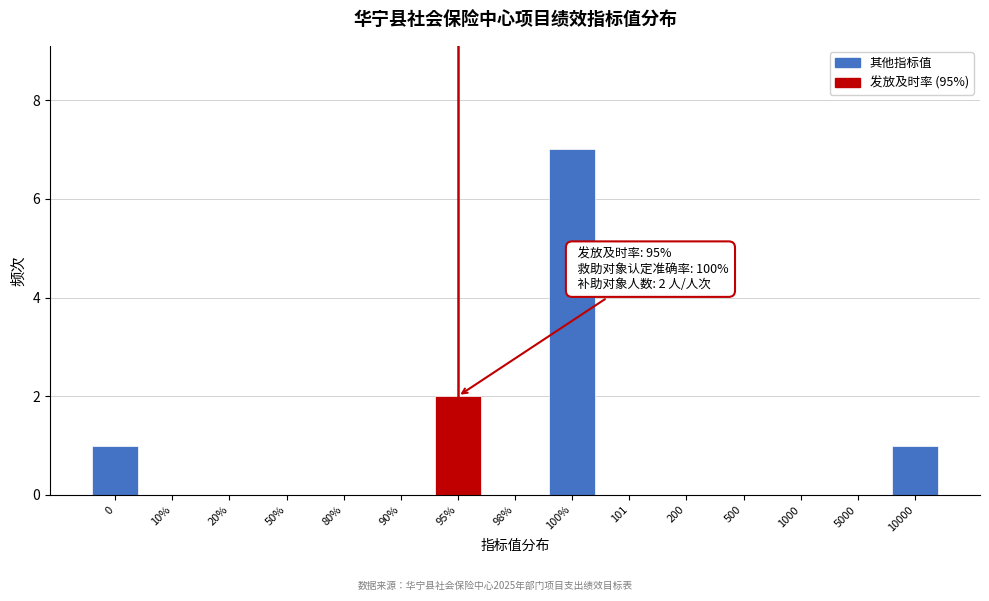

Reading left to right, transcribe all the data shown in this chart.

0=1	10%=0	20%=0	50%=0	80%=0	90%=0	95%=2	98%=0	100%=7	101=0	200=0	500=0	1000=0	5000=0	10000=1